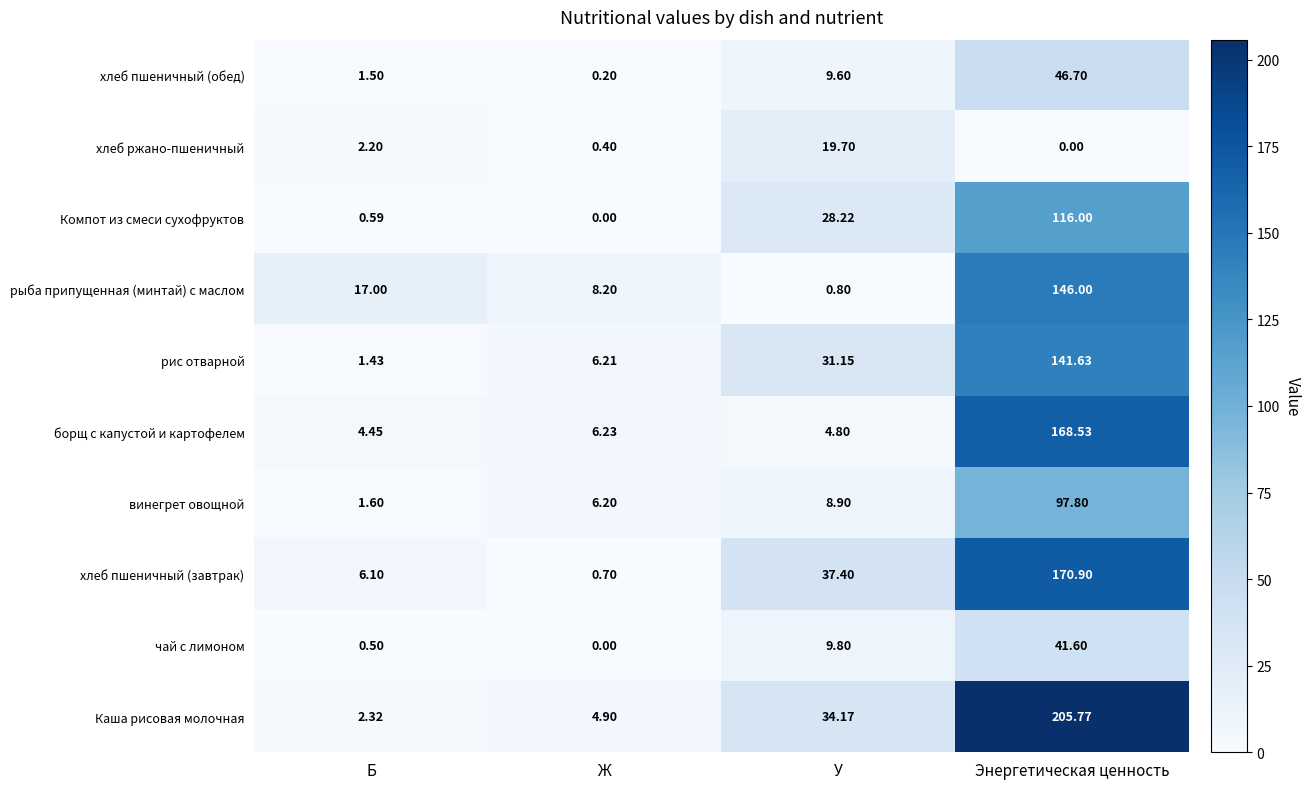

At which label does хлеб ржано-пшеничный reach its minimum?

Энергетическая ценность